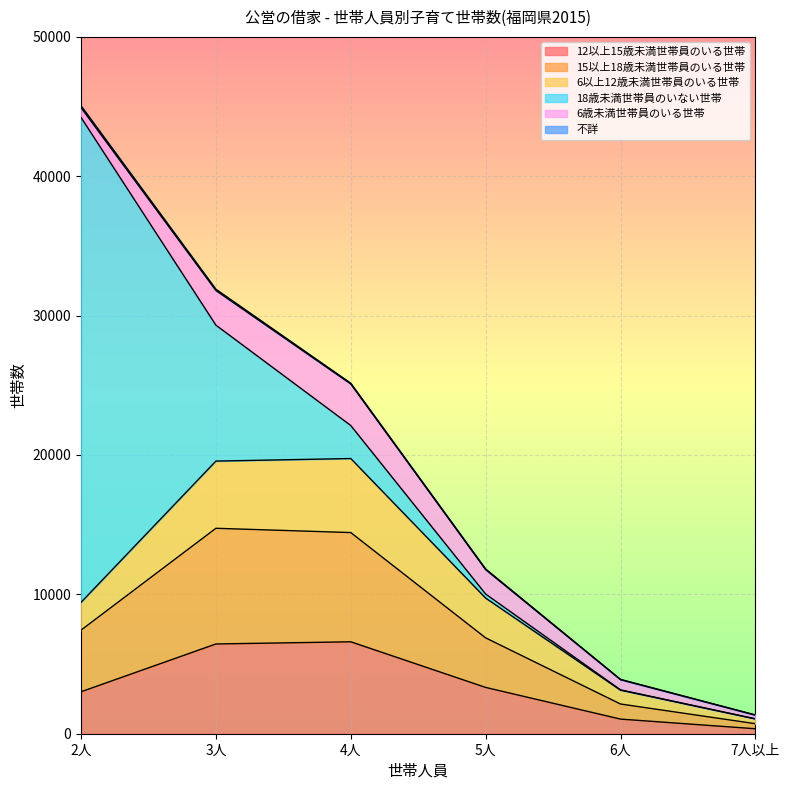

Does the chart display data point markers on the line(s)?

No